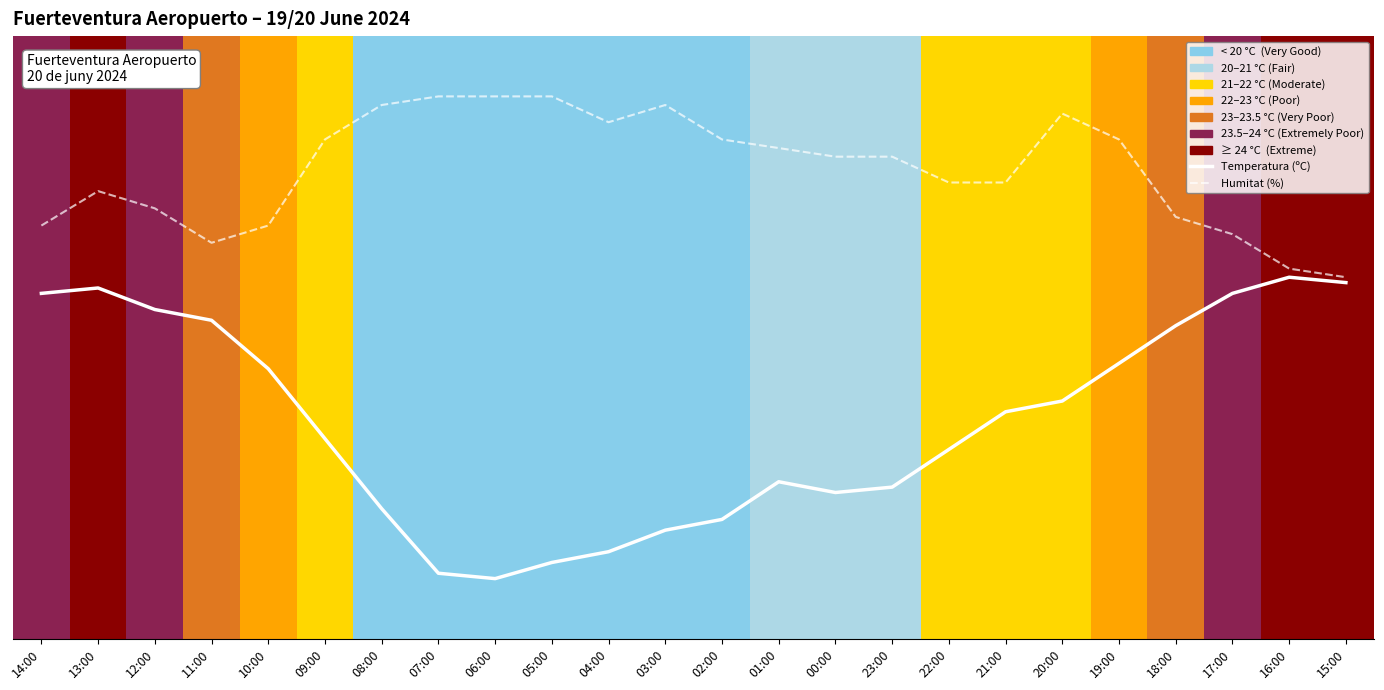

Which series has the largest total across all categories?

Humitat (%)